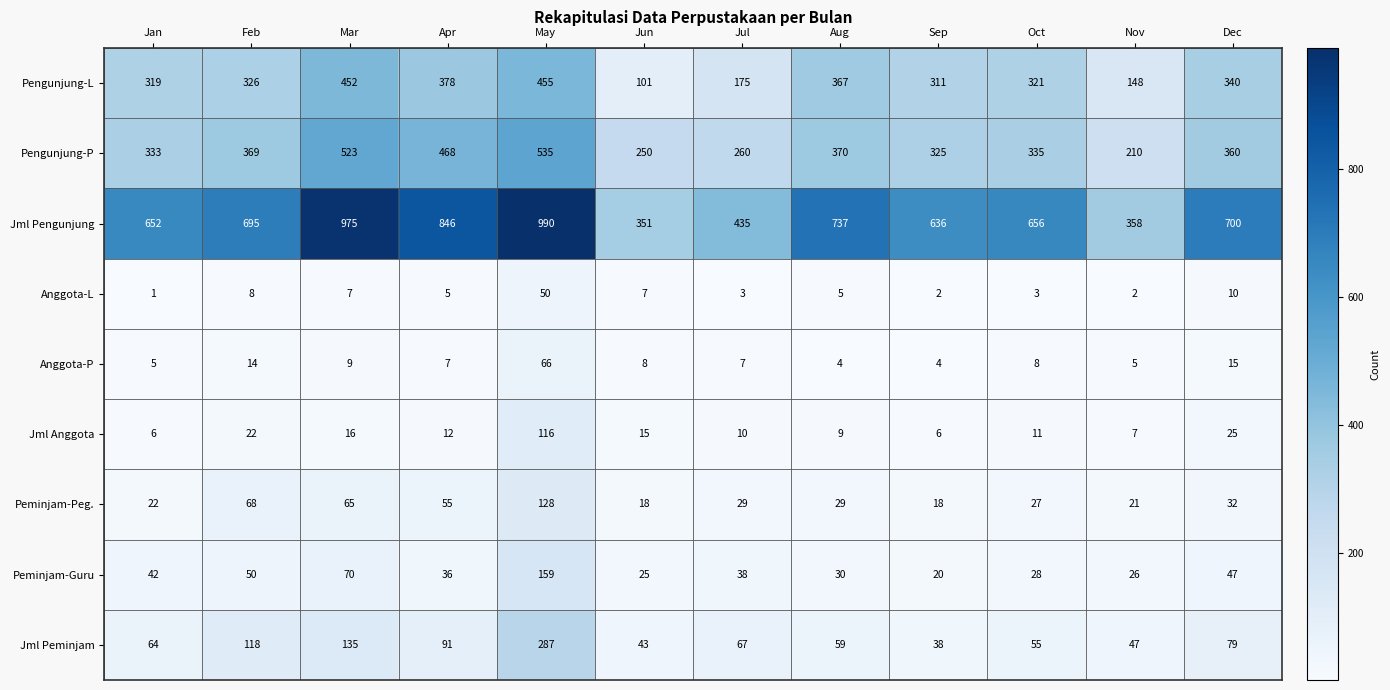

At which category is the sum across all series the highest?

May